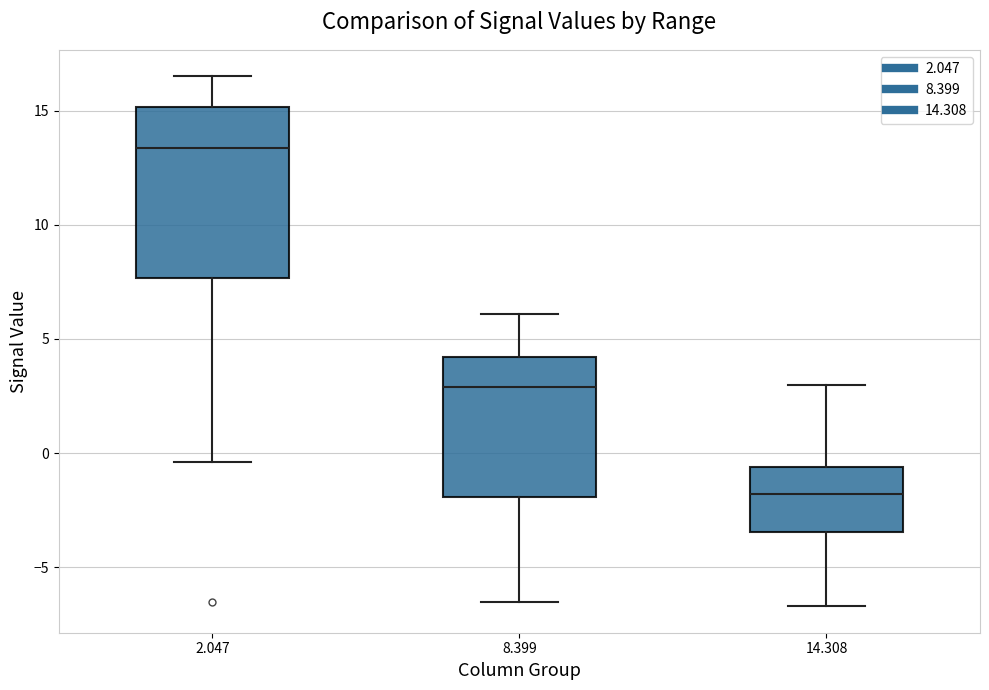

Reading left to right, read every box against the y-axis: the position of its median line, the range the box covers, and the ends of its whiskers. The values are not printed on the chart, so give them approximately, as read against the axis.

2.047: median 13.5, box 7.5 to 15.0, whiskers -0.5 to 16.5
8.399: median 3.0, box -2.0 to 4.0, whiskers -6.5 to 6.0
14.308: median -2.0, box -3.5 to -0.5, whiskers -6.5 to 3.0